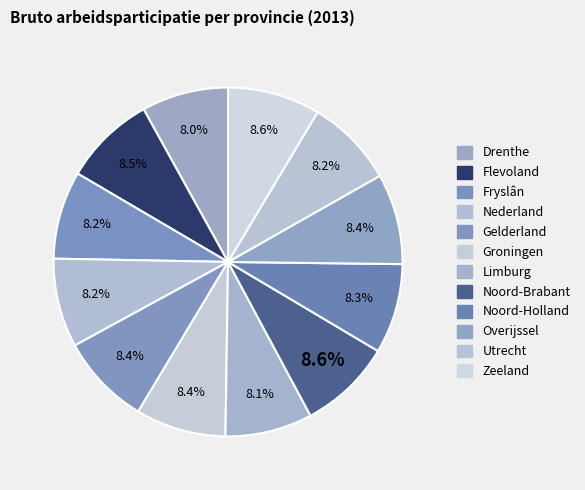

What percentage is NOT represented by Groningen?

91.6%